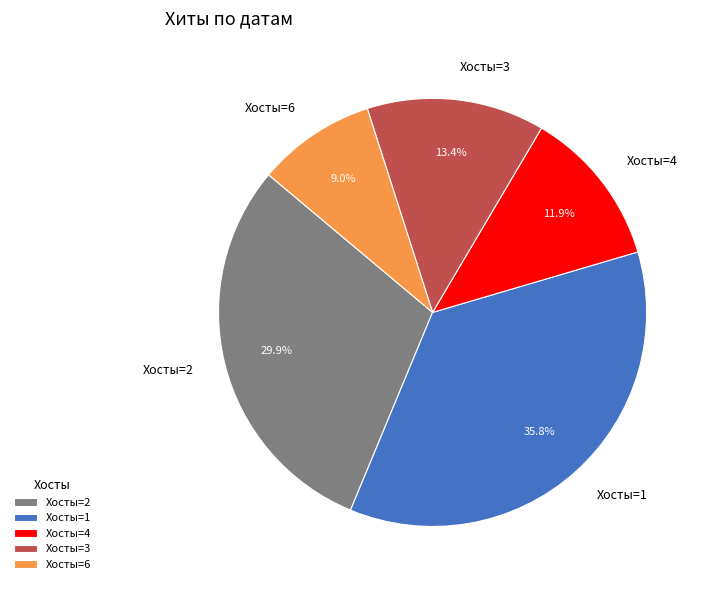

Which category has the biggest portion of the pie?

Хосты=1